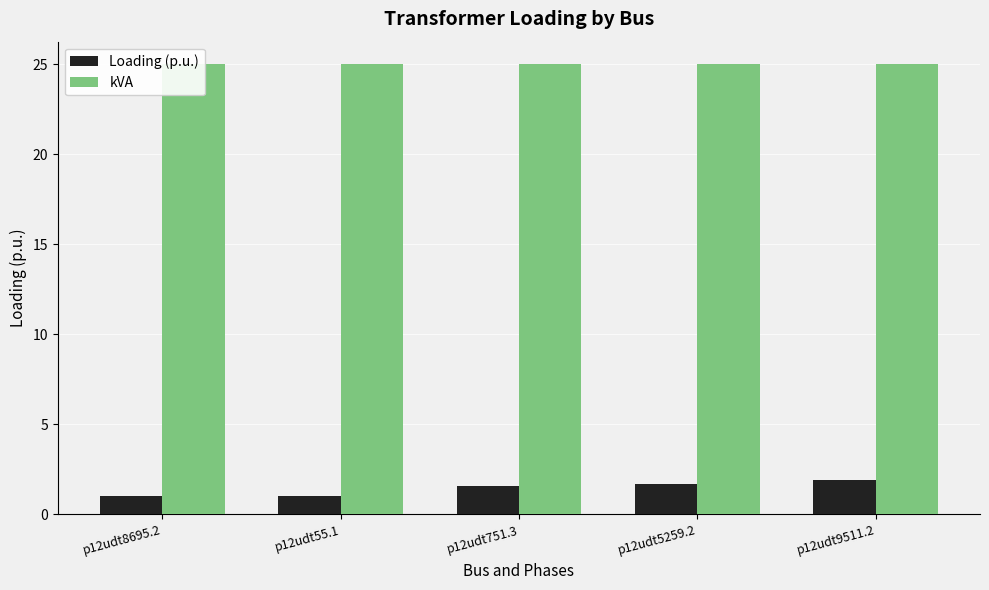

What is the sum of the kVA values at p12udt9511.2 and p12udt751.3?

50.0